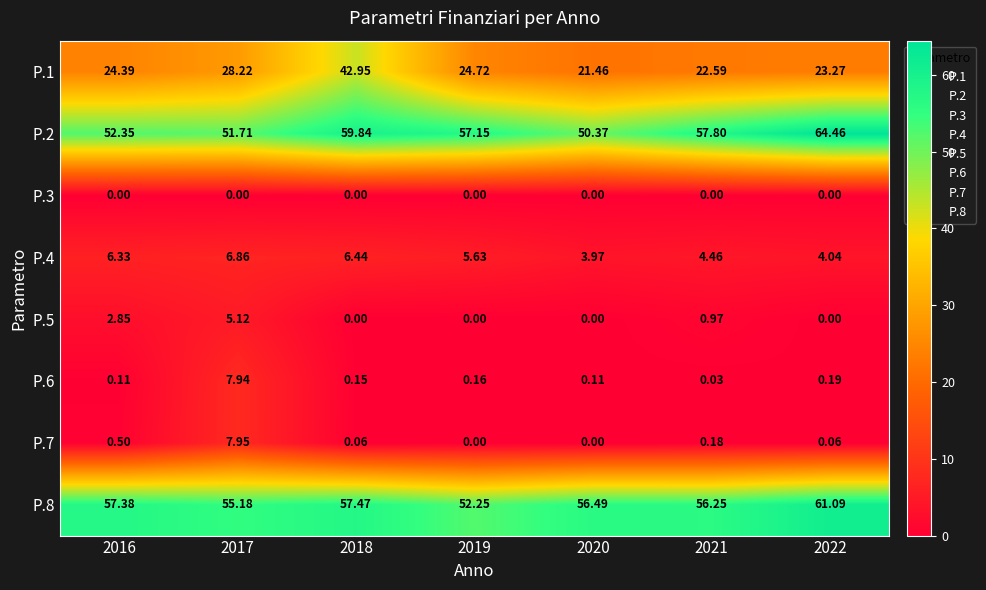

Is the value of P.7 at 2021 greater than the value of P.6 at 2021?

Yes